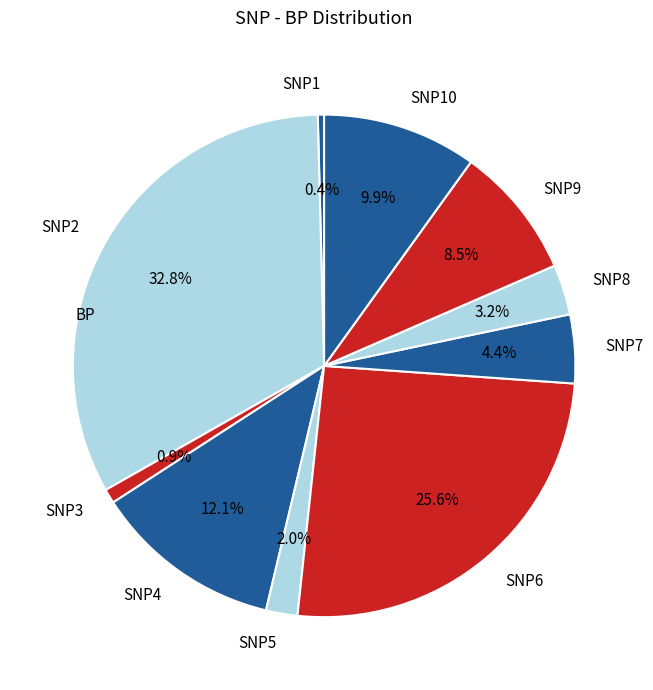

Which has a higher value, SNP3 or SNP9?

SNP9